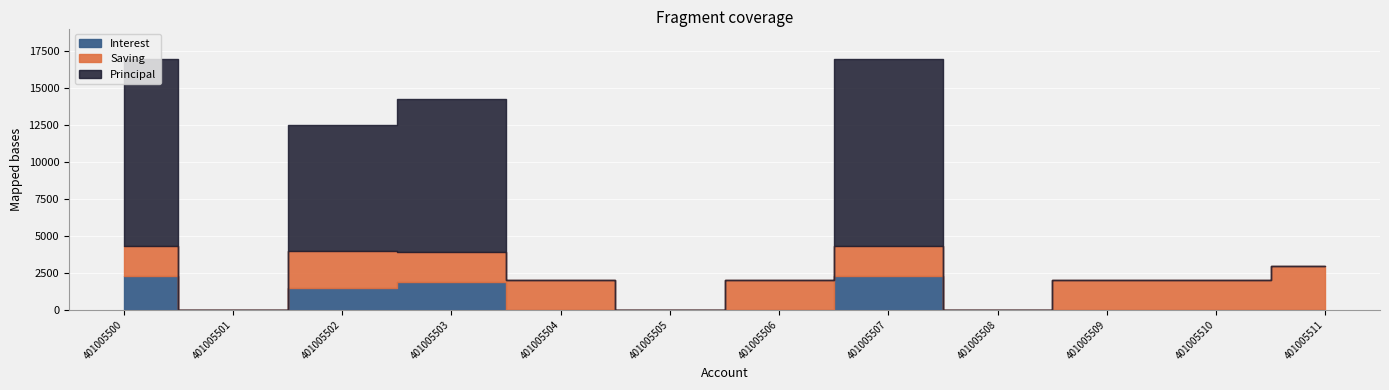

How many lines are shown in the chart?

3